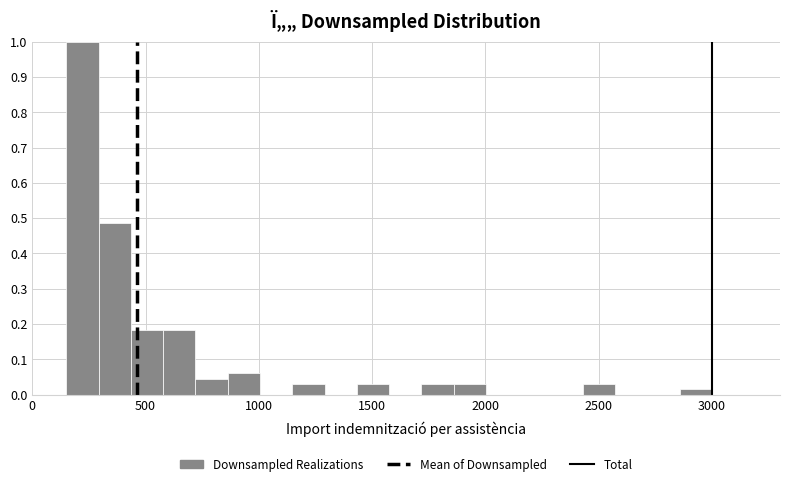

Read against the x-axis, roughly where is the centre of the tallest bar?

200